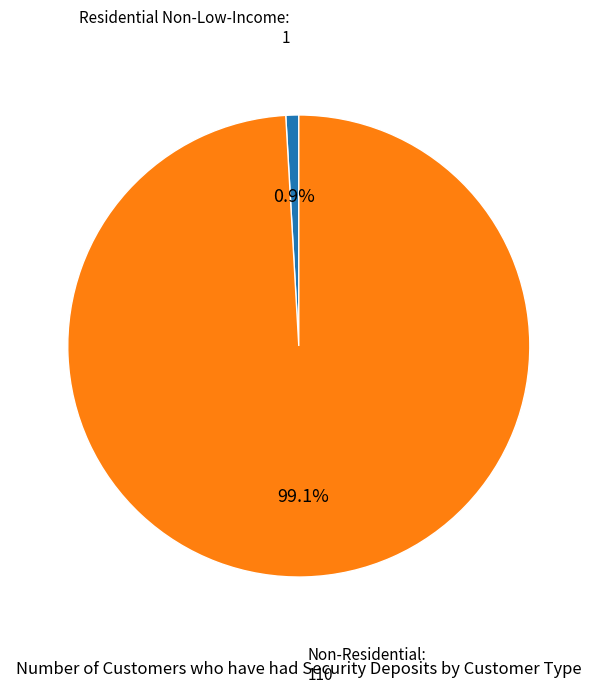

Is there a majority slice in this chart?

Yes